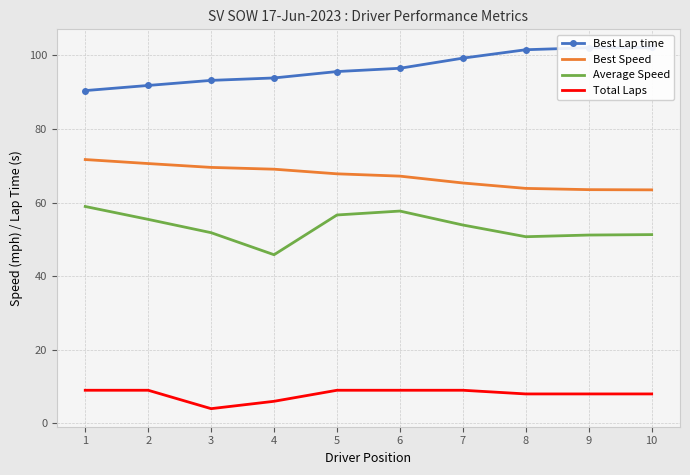

At 10, list the series in order from largest to smallest.

Best Lap time, Best Speed, Average Speed, Total Laps